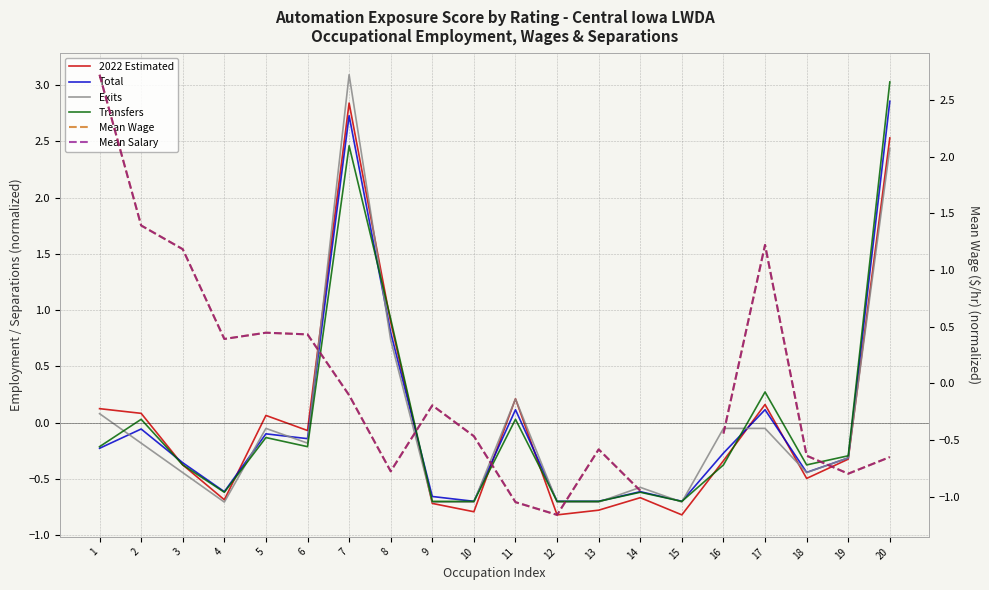

In Mean Wage, how many points are higher than both neighbors (excluding endpoints)?

4